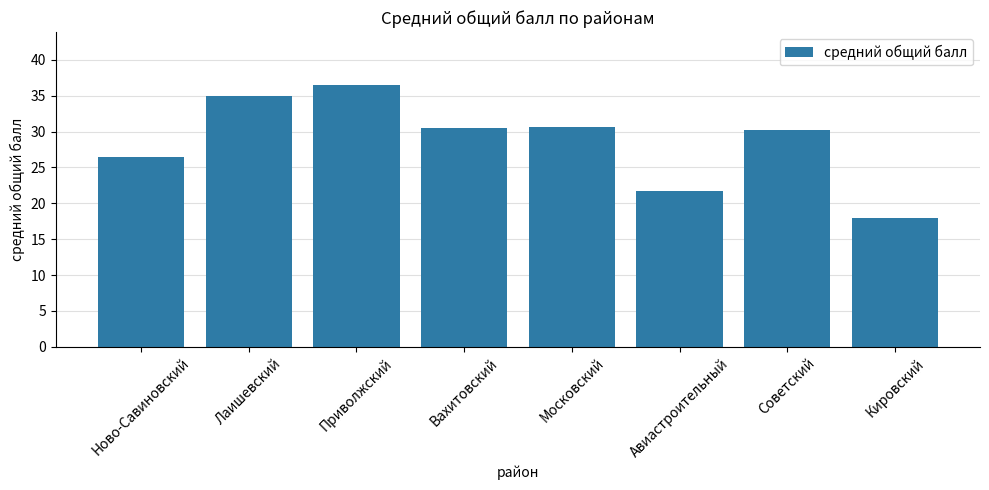

How many values are below 30?

3